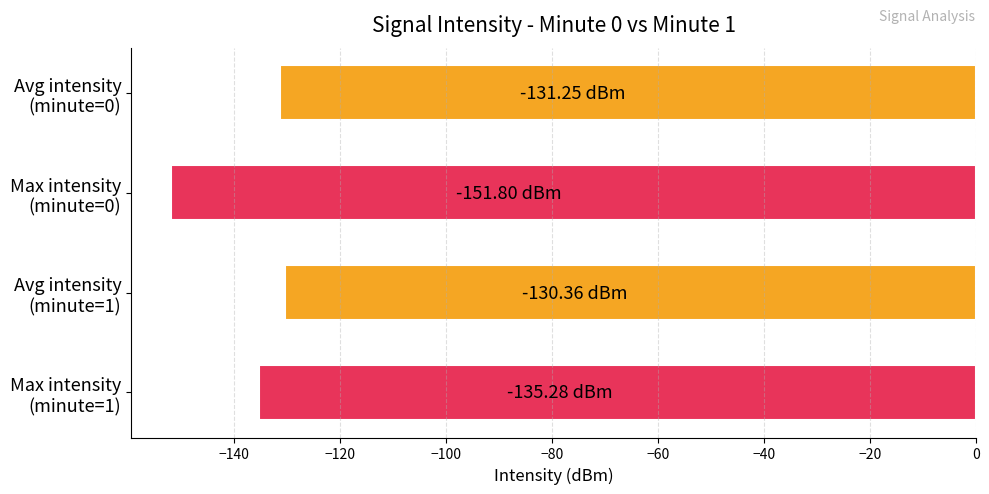

What is the sum of all values?

-548.7